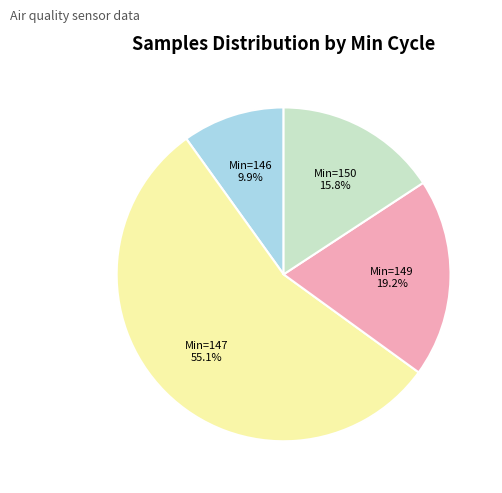

Between Min=146 and Min=149, which is larger?

Min=149